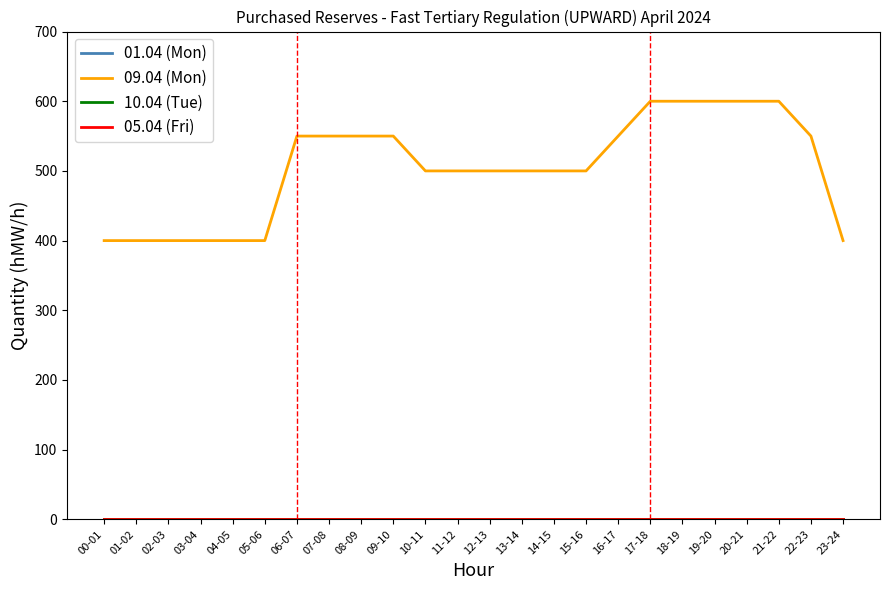

Does the chart have visible grid lines?

No